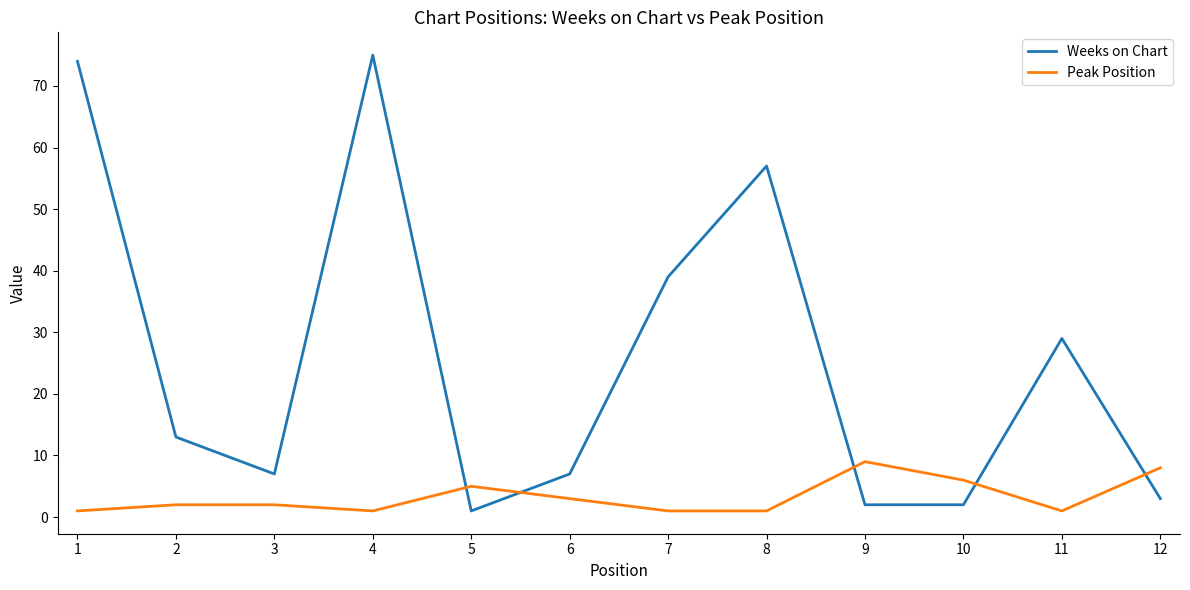

List the series in order of their overall mean, highest first.

Weeks on Chart, Peak Position